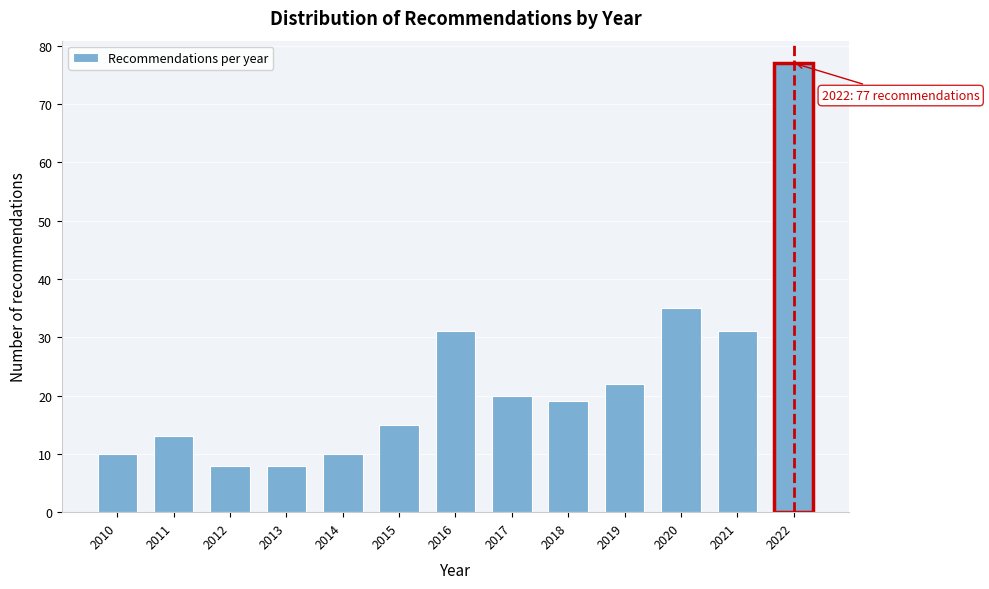

Reading left to right, what are all the values shown in this chart?

10	13	8	8	10	15	31	20	19	22	35	31	77